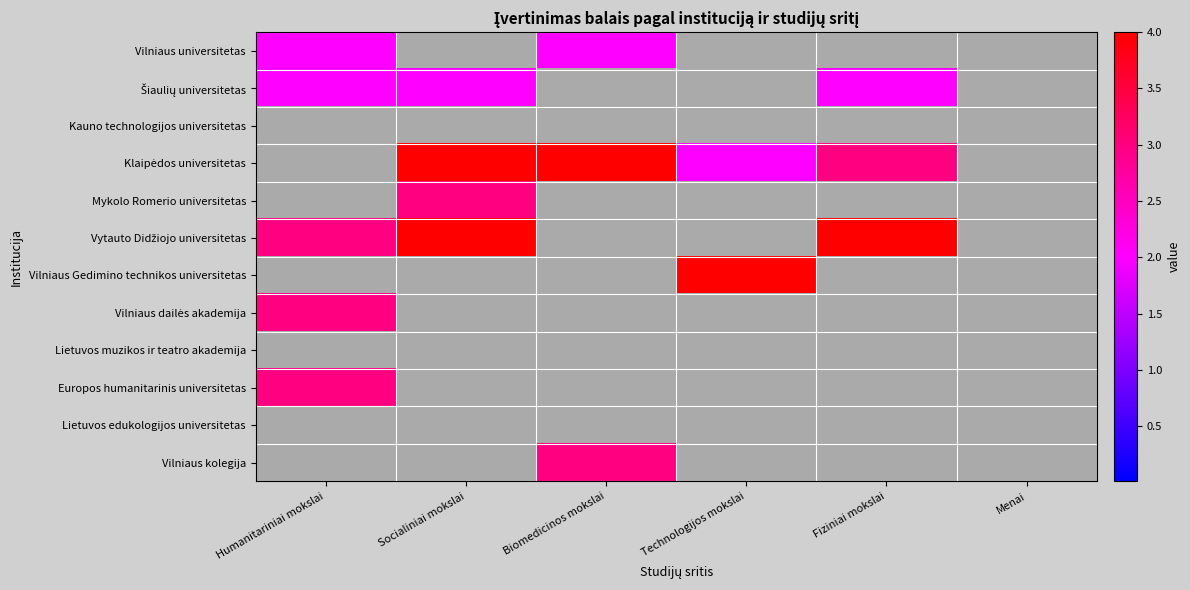

Which has a higher value, Socialiniai mokslai or Biomedicinos mokslai?

Biomedicinos mokslai